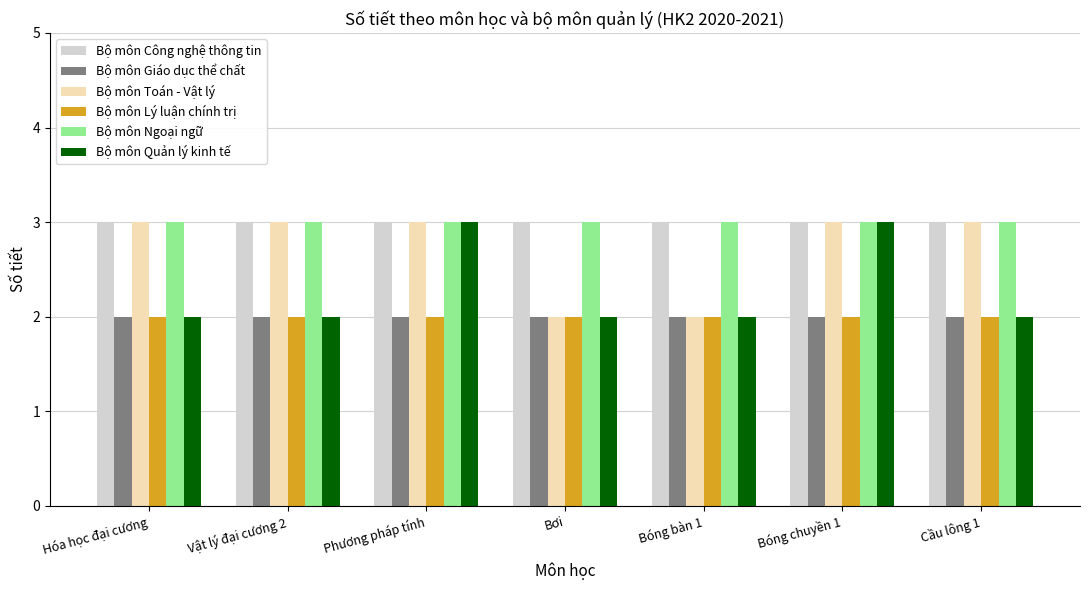

What are all the series names shown in the legend?

Bộ môn Công nghệ thông tin, Bộ môn Giáo dục thể chất, Bộ môn Toán - Vật lý, Bộ môn Lý luận chính trị, Bộ môn Ngoại ngữ, Bộ môn Quản lý kinh tế